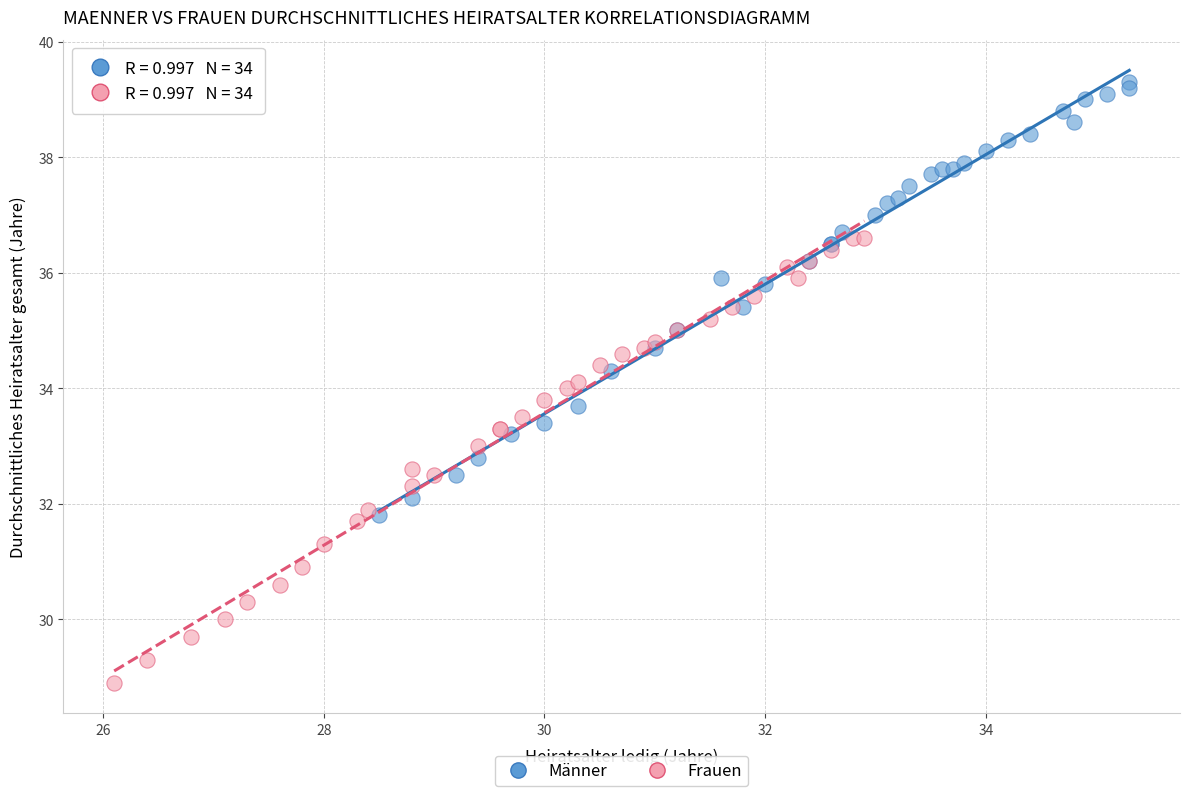

What are all the series names shown in the legend?

Männer, Frauen